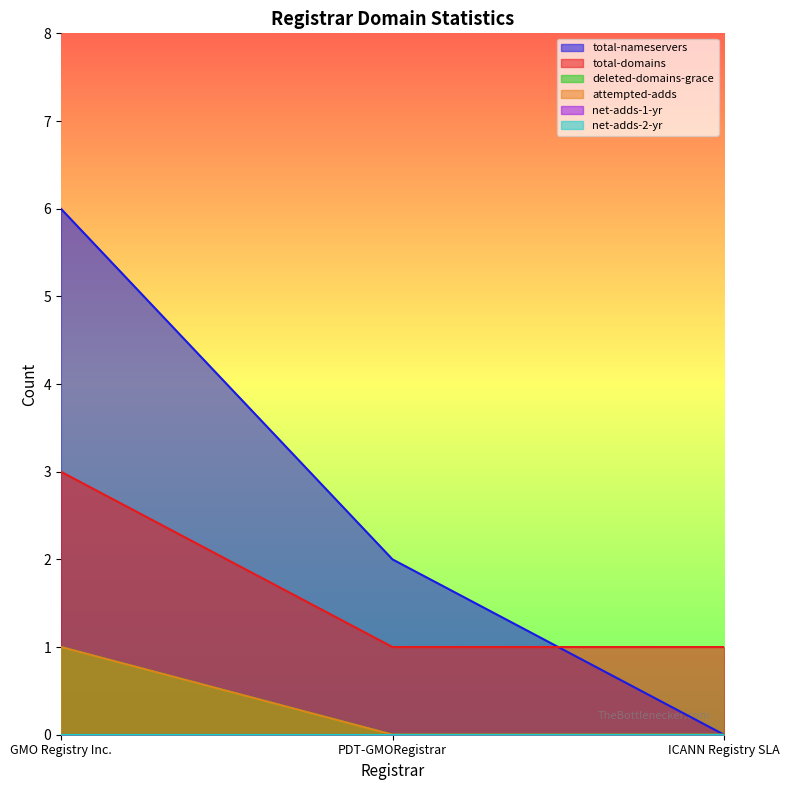

At which label is deleted-domains-grace closest to 0?

PDT-GMORegistrar